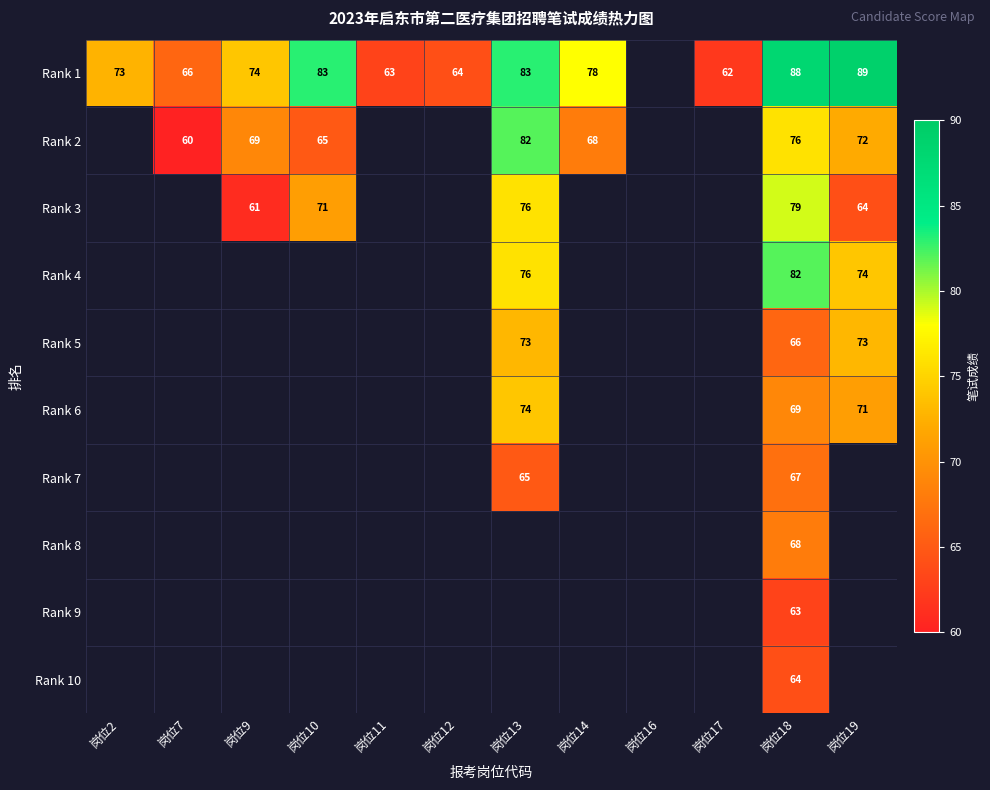

Which series has the largest range (max minus min)?

Rank 1